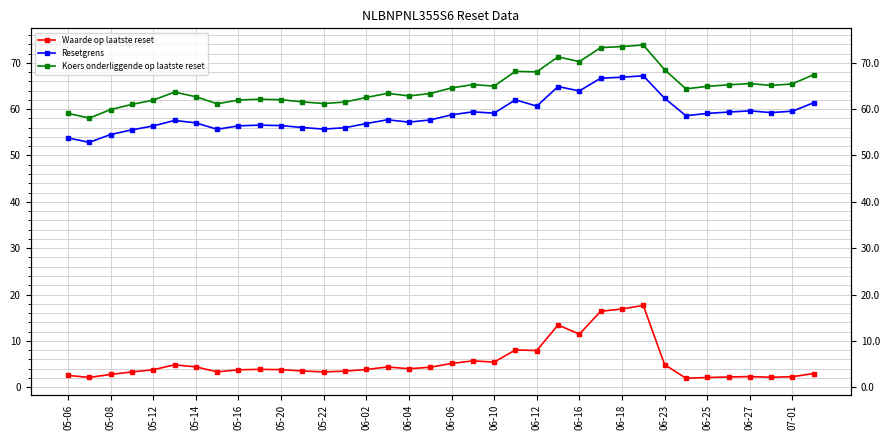

Rank the series by their maximum value, from highest to lowest.

Koers onderliggende op laatste reset, Resetgrens, Waarde op laatste reset